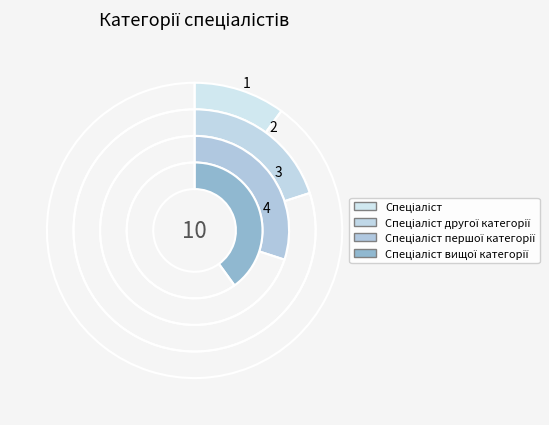

Rank the categories by value from lowest to highest.

Спеціаліст, Спеціаліст другої категорії, Спеціаліст першої категорії, Спеціаліст вищої категорії